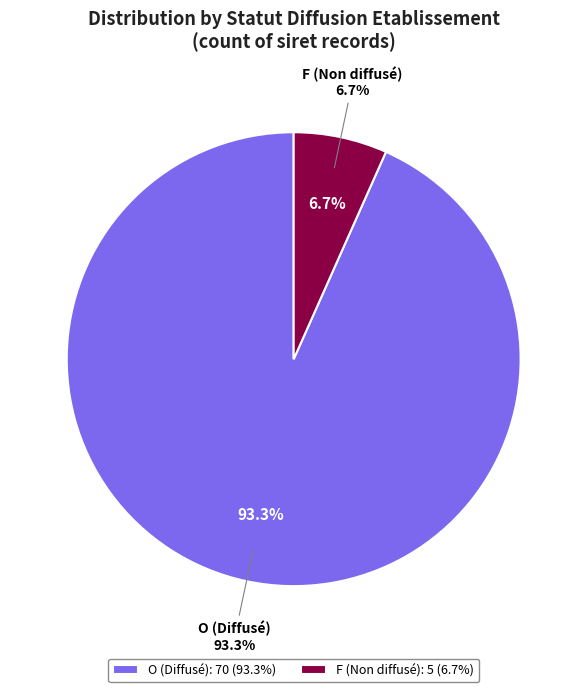

Which category has the biggest portion of the pie?

O